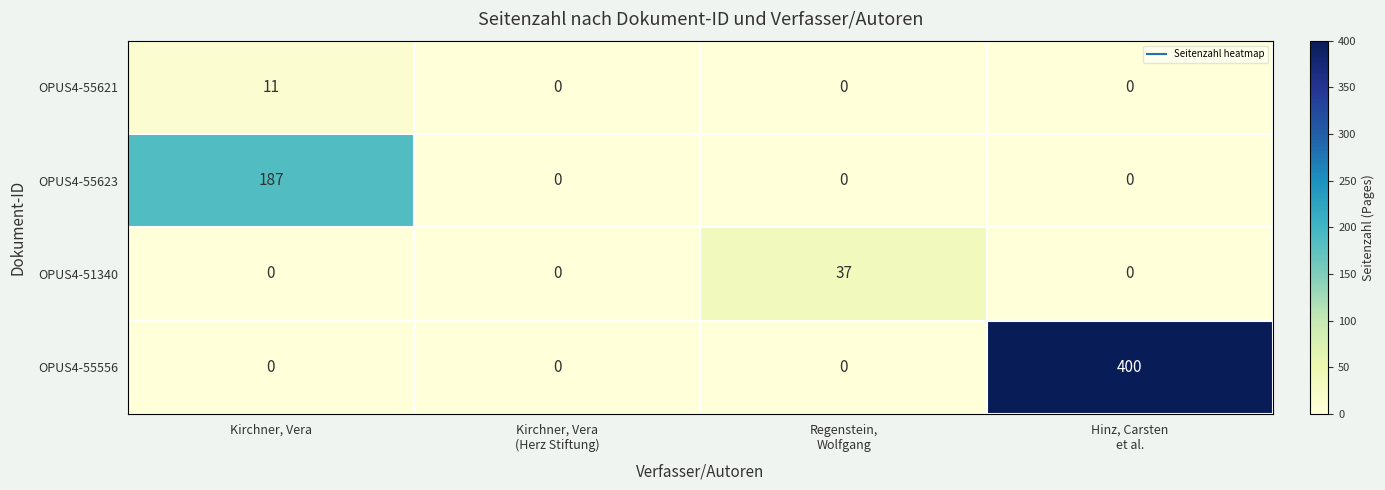

The OPUS4-55621 series shows 11 at Kirchner, Vera. True or false?

True